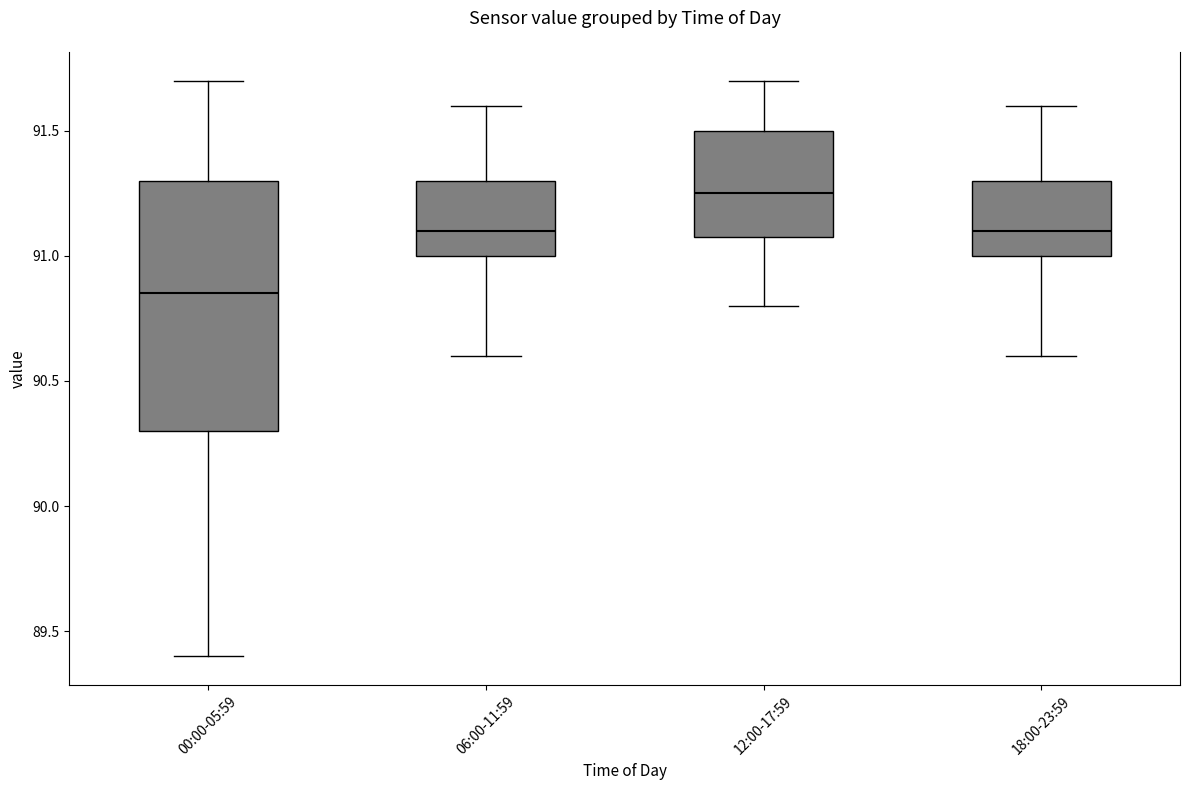

Reading left to right, read every box against the y-axis: the position of its median line, the range the box covers, and the ends of its whiskers. The values are not printed on the chart, so give them approximately, as read against the axis.

00:00-05:59: median 90.85, box 90.30 to 91.30, whiskers 89.40 to 91.70
06:00-11:59: median 91.10, box 91.00 to 91.30, whiskers 90.60 to 91.60
12:00-17:59: median 91.25, box 91.10 to 91.50, whiskers 90.80 to 91.70
18:00-23:59: median 91.10, box 91.00 to 91.30, whiskers 90.60 to 91.60